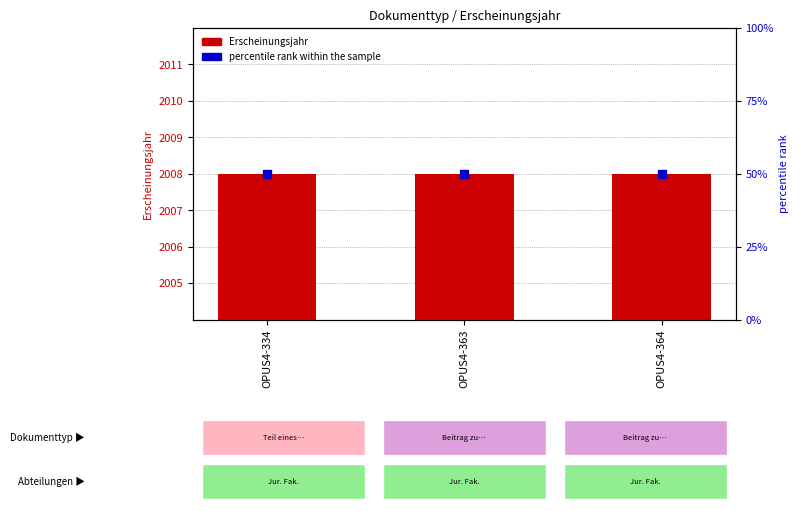

What are all the series names shown in the legend?

Erscheinungsjahr, percentile rank within the sample